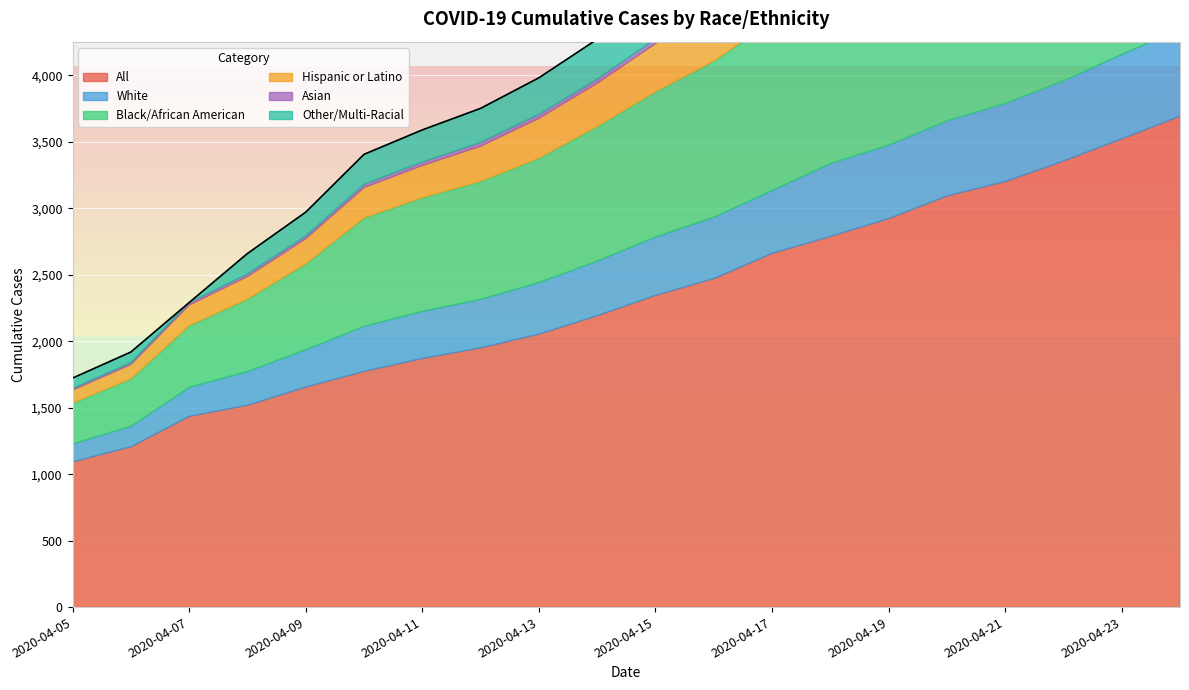

Is the value of Hispanic or Latino at 2020-04-09 greater than the value of Other/Multi-Racial at 2020-04-10?

No